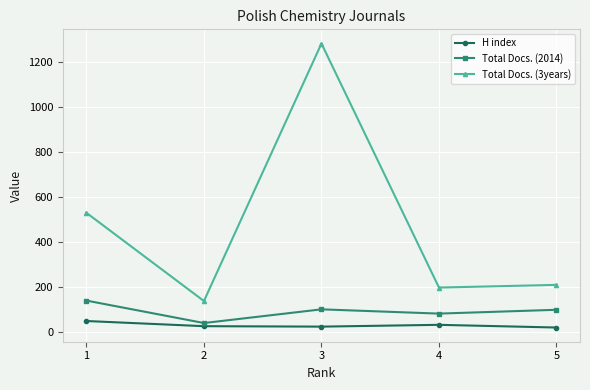

What is the greatest value displayed?

1283